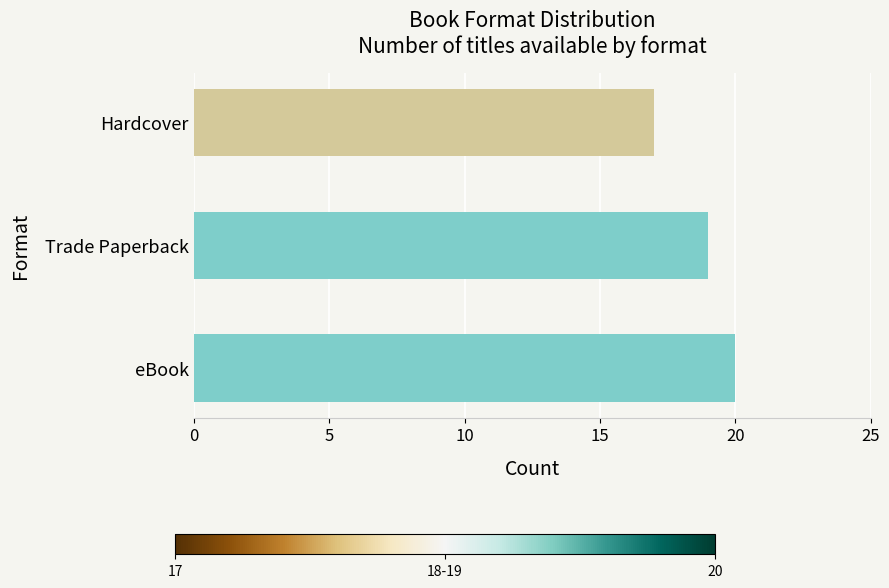

Reading bottom to top, transcribe all the data shown in this chart.

eBook=20	Trade Paperback=19	Hardcover=17